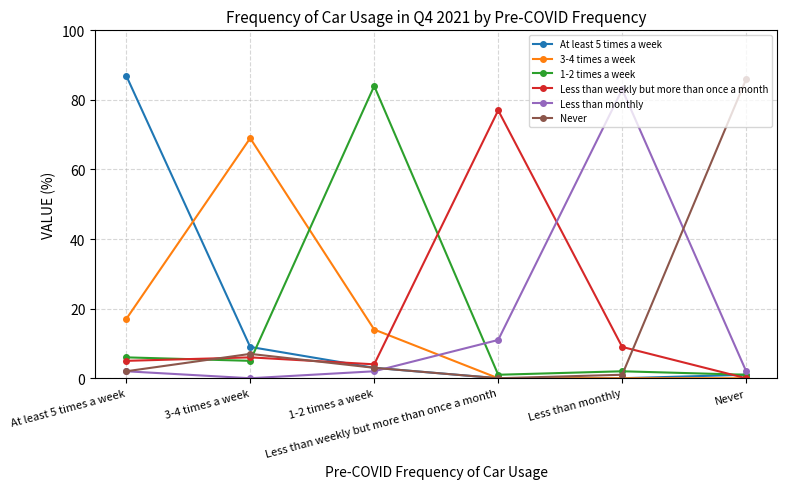

Reading right to left, extract all data points from this chart.

At least 5 times a week: 1	0	0	3	9	87
3-4 times a week: 0	0	0	14	69	17
1-2 times a week: 1	2	1	84	5	6
Less than weekly but more than once a month: 0	9	77	4	6	5
Less than monthly: 2	83	11	2	0	2
Never: 86	1	0	3	7	2